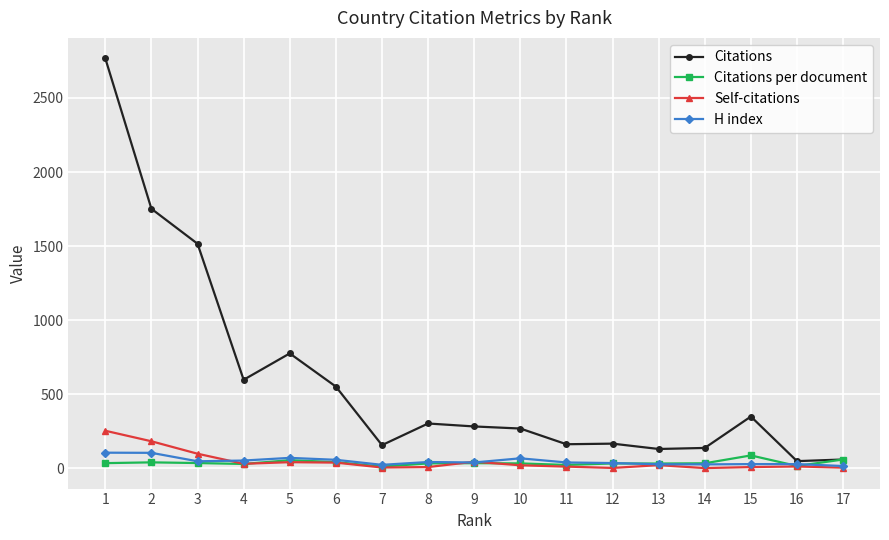

Between 3 and 4, which series saw the biggest shift?

Citations